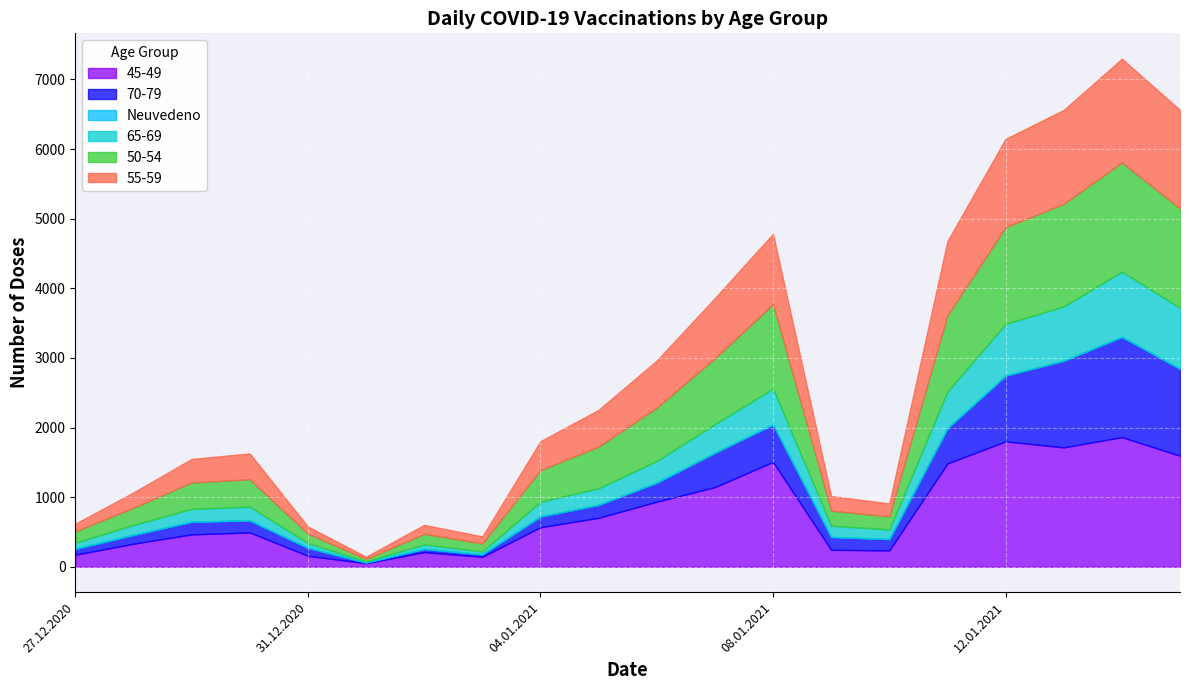

Reading left to right, transcribe all the data shown in this chart.

45-49: 173	331	465	493	158	51	211	143	568	703	935	1144	1506	244	235	1484	1801	1715	1862	1595
70-79: 86	128	183	173	115	11	46	36	155	187	274	493	540	185	163	507	946	1246	1441	1250
Neuvedeno: 0	0	0	0	0	0	0	0	0	0	0	0	0	0	0	0	0	0	0	0
65-69: 86	142	183	197	67	15	63	41	211	237	310	411	513	161	138	526	741	779	937	874
50-54: 164	246	380	393	136	35	153	114	454	599	766	946	1213	216	187	1094	1389	1474	1568	1429
55-59: 110	221	338	372	103	32	129	102	416	528	678	866	1011	210	187	1068	1271	1349	1490	1415